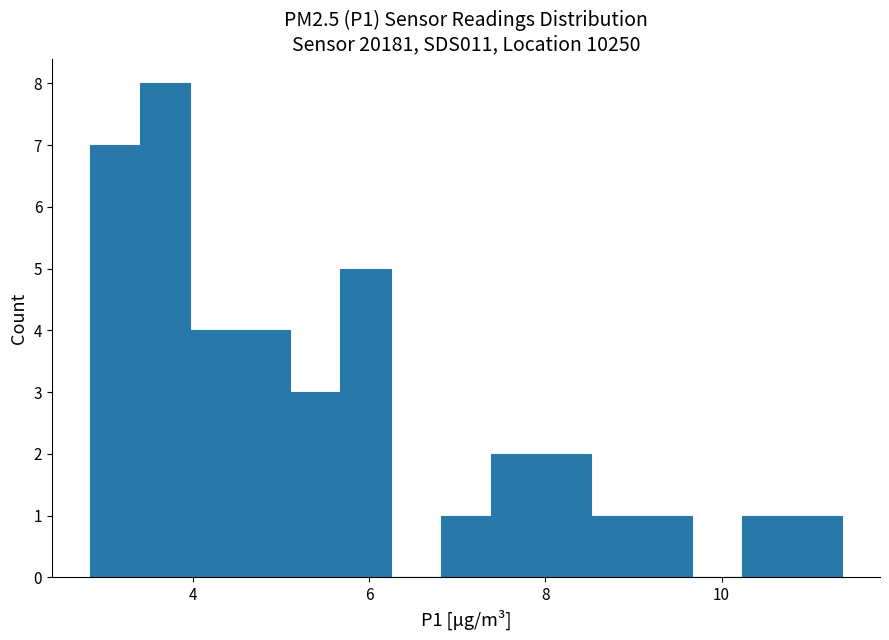

Read against the x-axis, roughly where is the centre of the tallest bar?

3.6